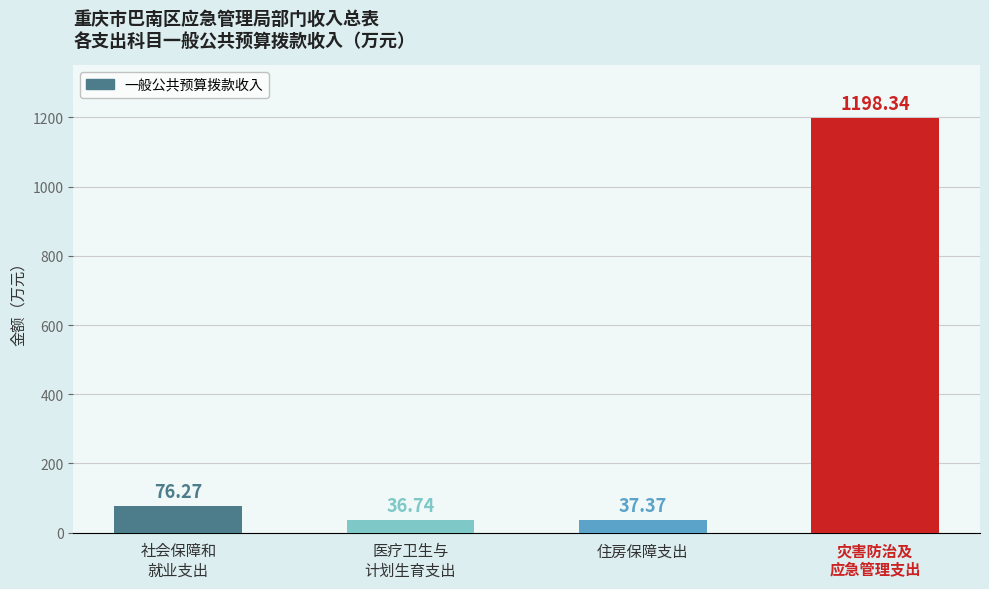

What is the minimum value shown in the chart?

36.7